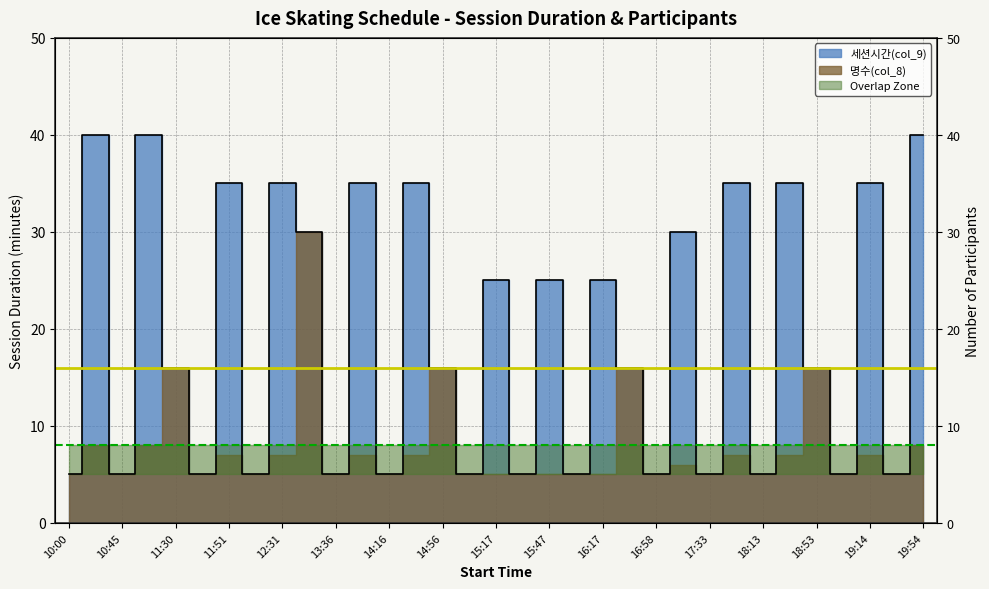

True or false: the data has more than 2 interior local peaks.

True